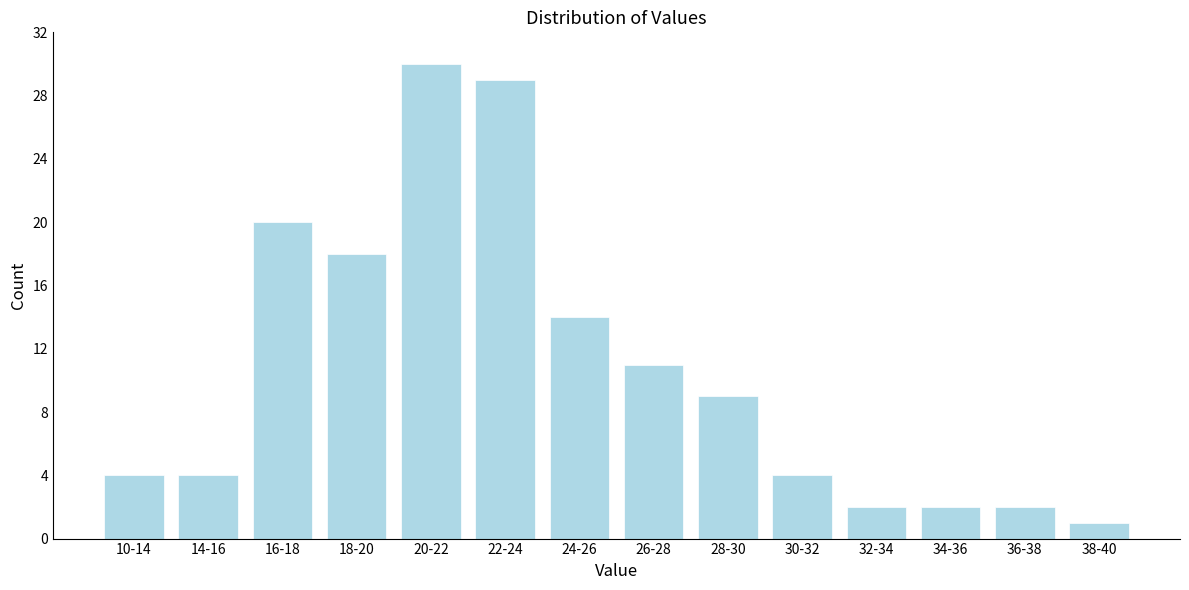

Reading left to right, extract all data points from this chart.

10-14=4	14-16=4	16-18=20	18-20=18	20-22=30	22-24=29	24-26=14	26-28=11	28-30=9	30-32=4	32-34=2	34-36=2	36-38=2	38-40=1